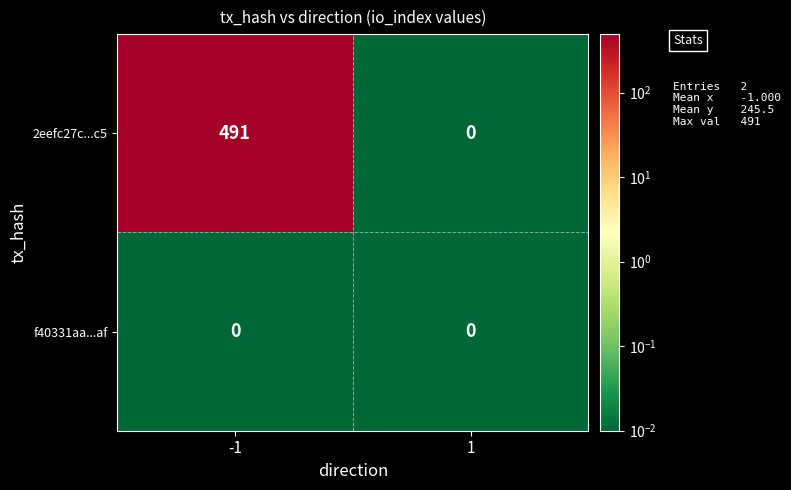

The f40331aa...af series shows 0 at -1. True or false?

True